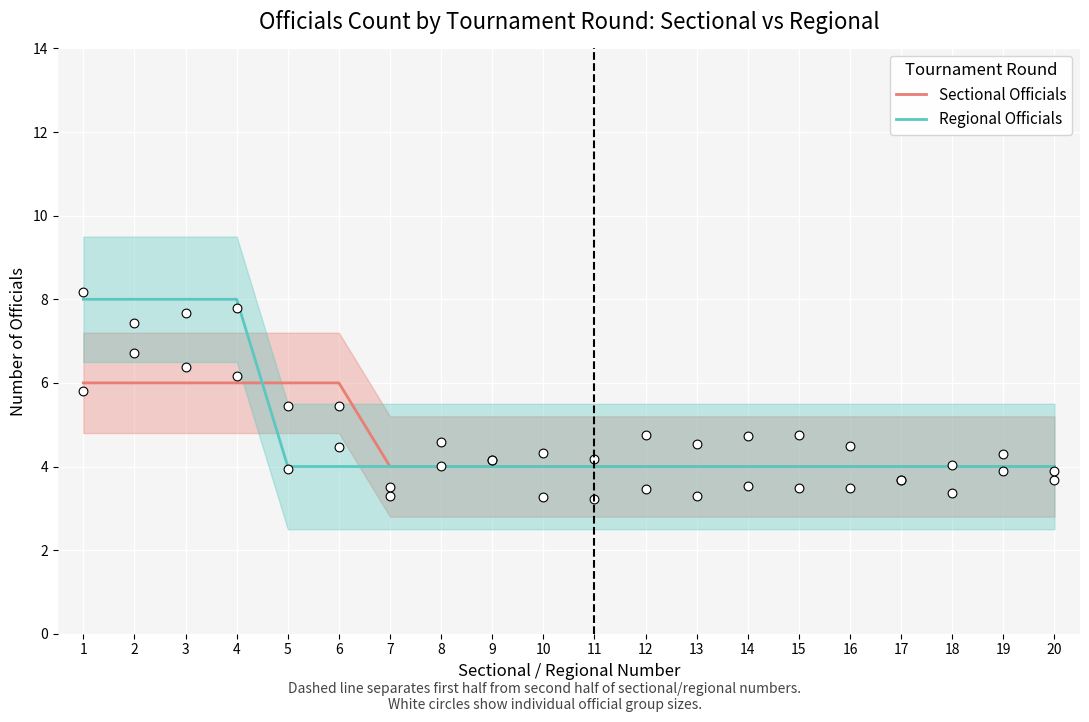

At how many categories does at least one series exceed 4?

6